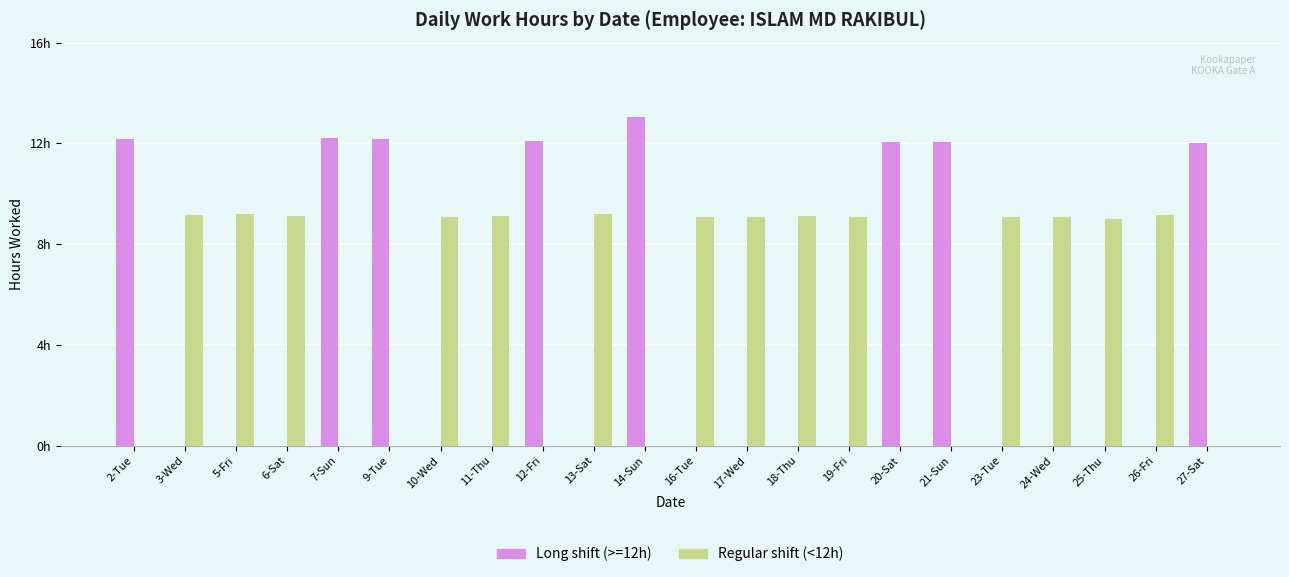

What are all the series names shown in the legend?

Long shift (>=12h), Regular shift (<12h)